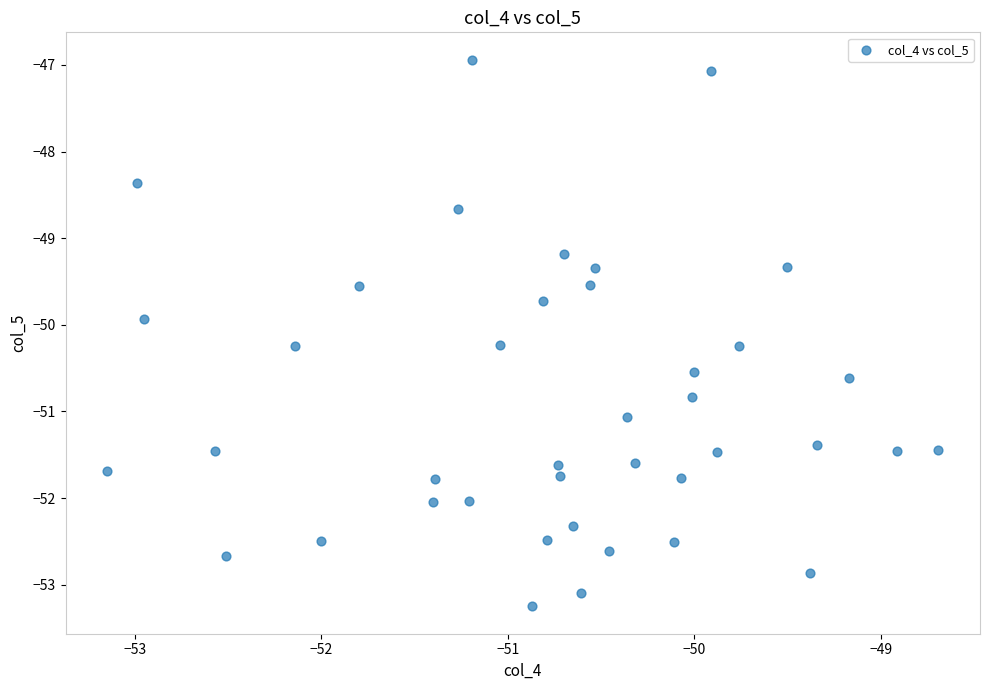

What Y value in the scatter plot is closest to -50?

-49.9